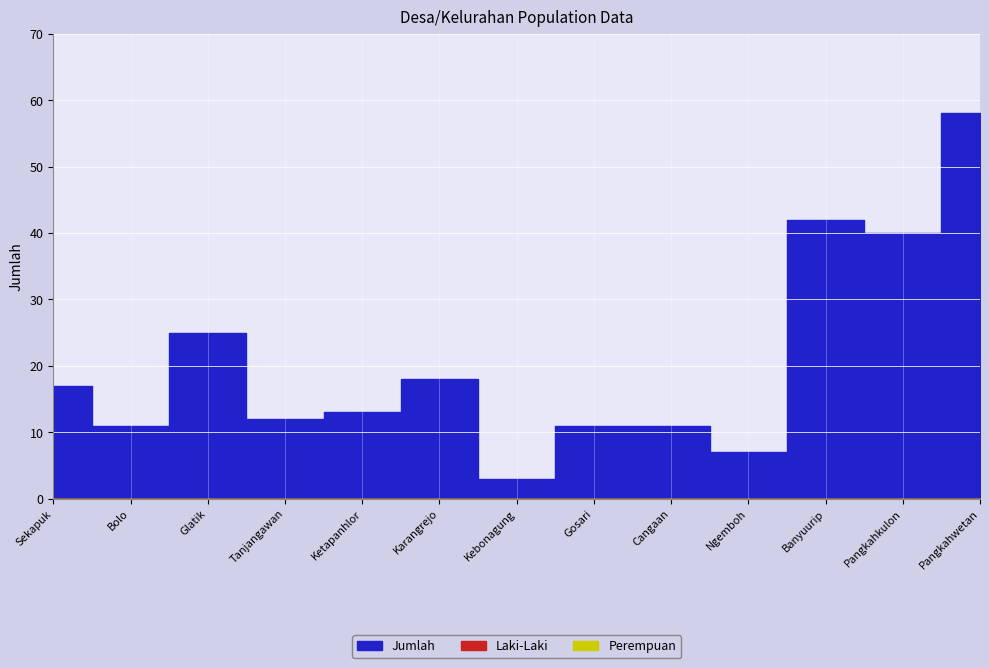

True or false: Laki-Laki and Perempuan intersect in this chart.

False